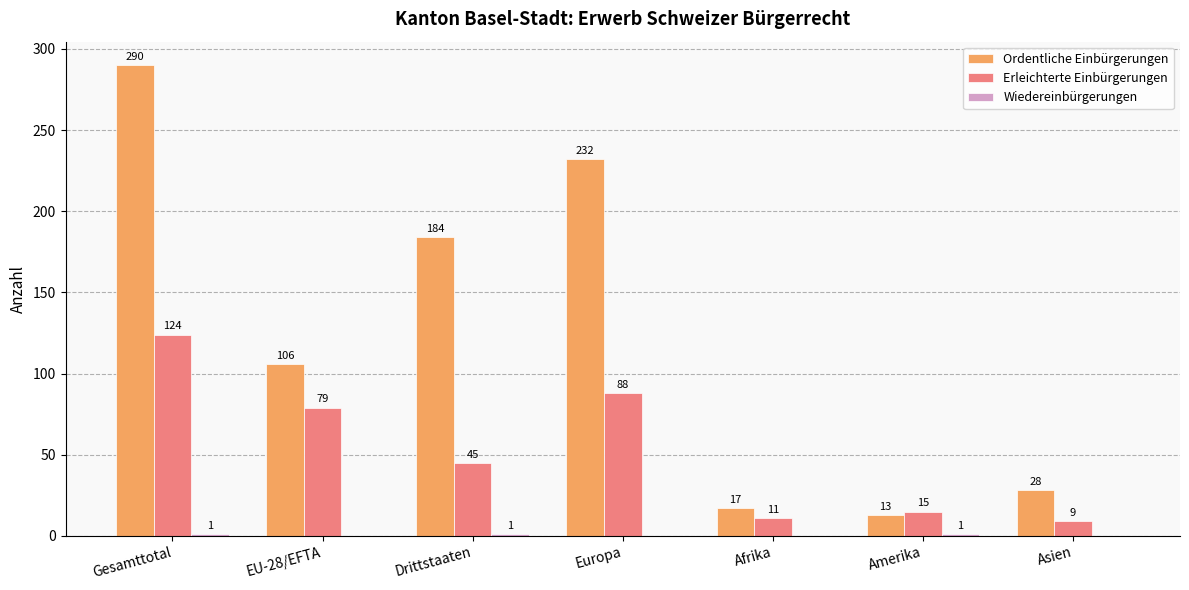

What is the maximum value for Erleichterte Einbürgerungen?

124